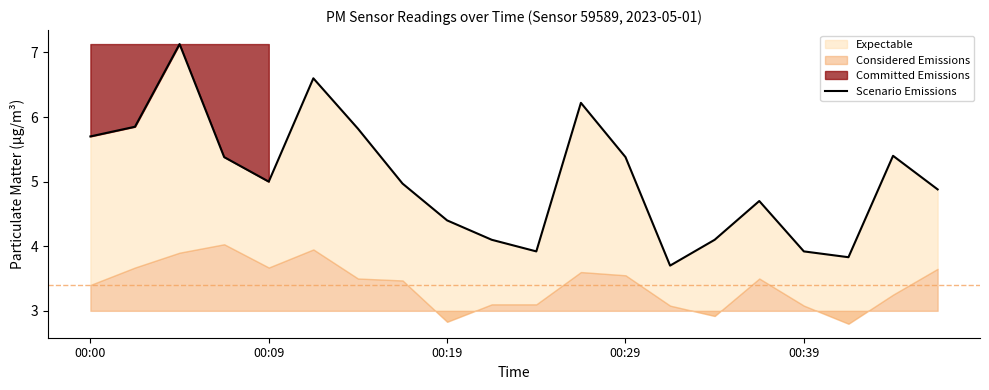

How many data points are less than 5?

10